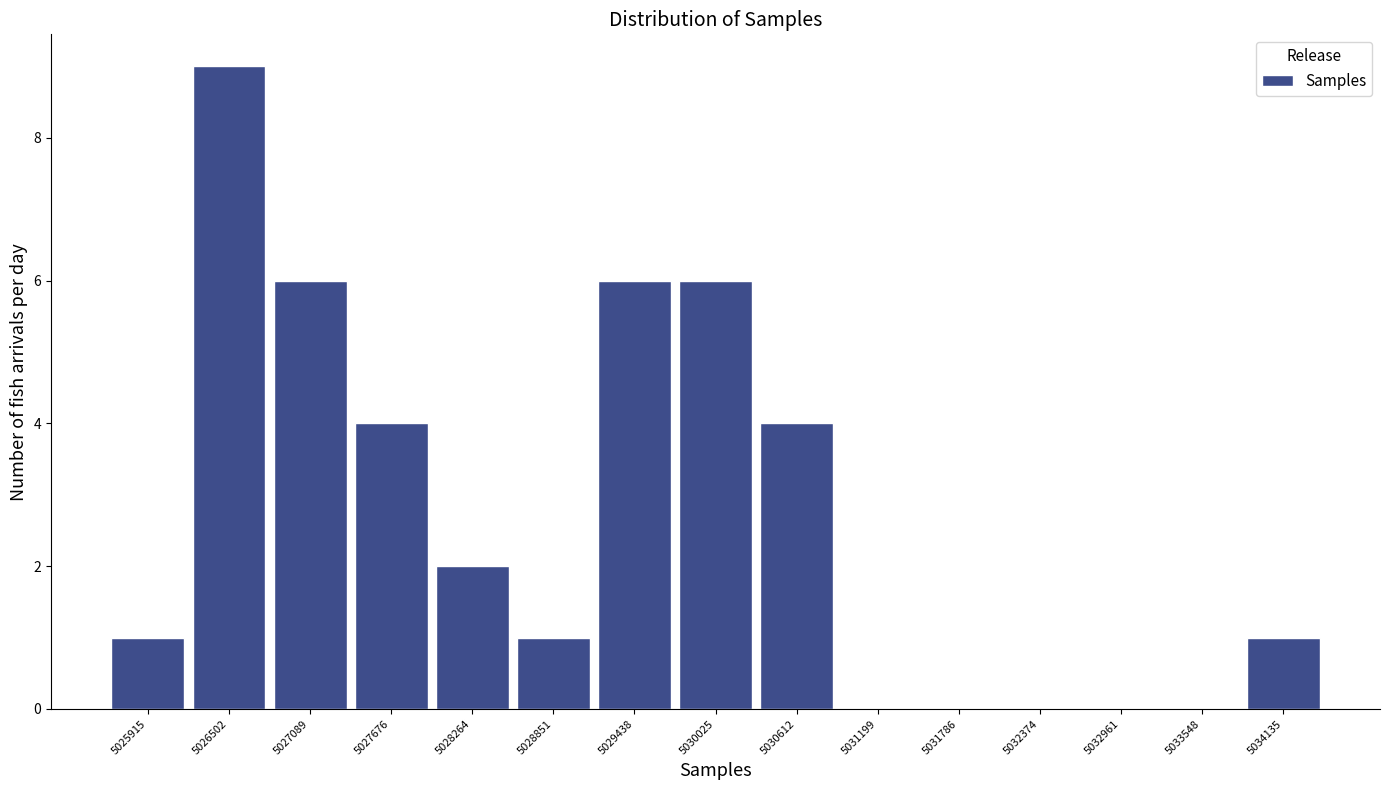

Which range on the x-axis has the tallest bar?

5026200 to 5026800